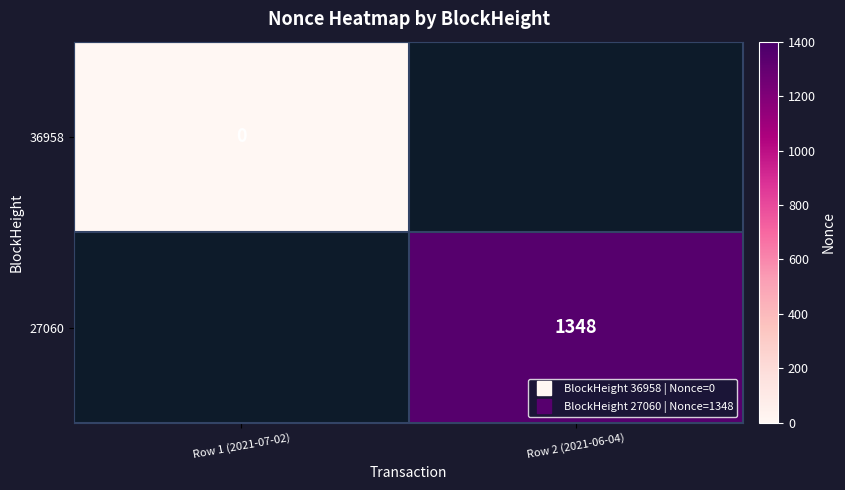

True or false: 27060 has a value of 1348.0 at Row 2 (2021-06-04).

True